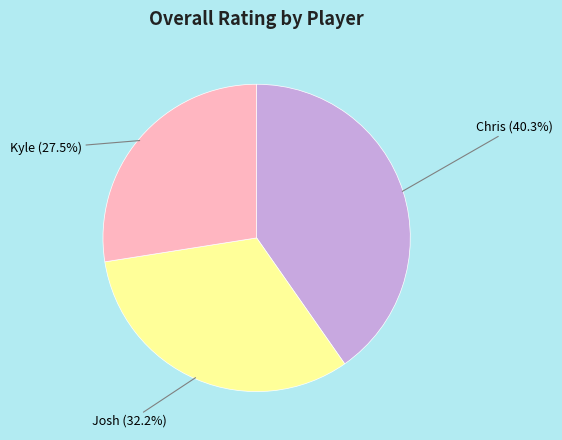

To the nearest percent, what is the combined percentage of Kyle and Josh?

60%